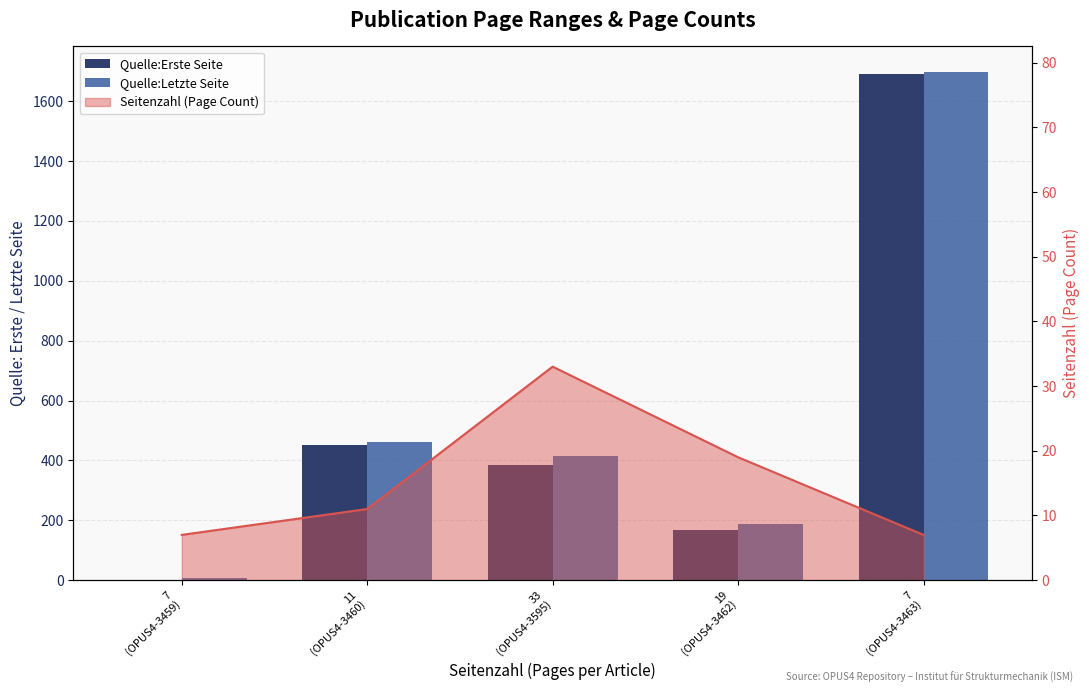

The value of Quelle:Letzte Seite at 19
(OPUS4-3462) is 277. True or false?

False